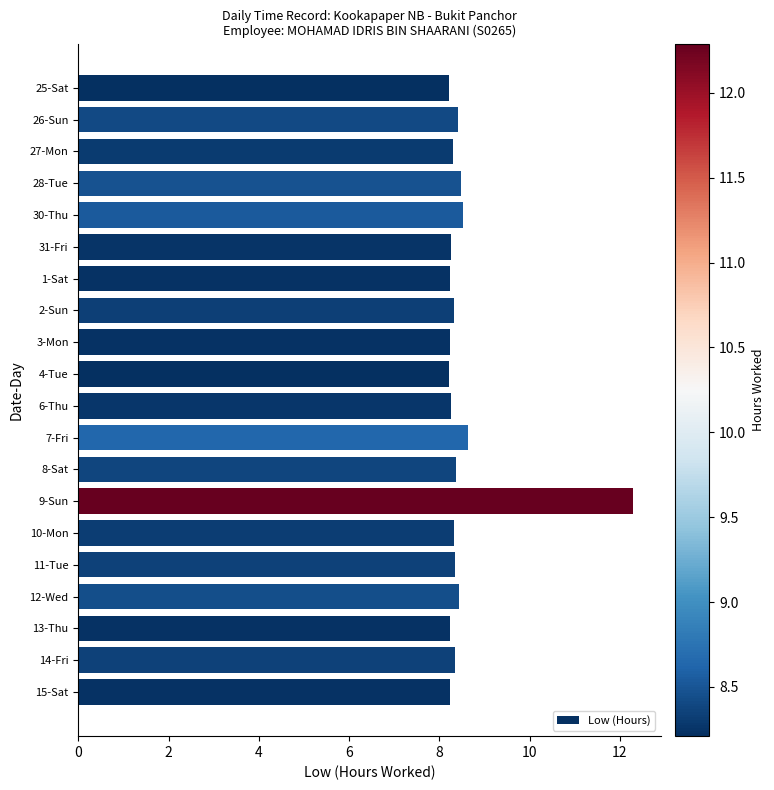

What is the difference between the second highest and minimum values?

0.4